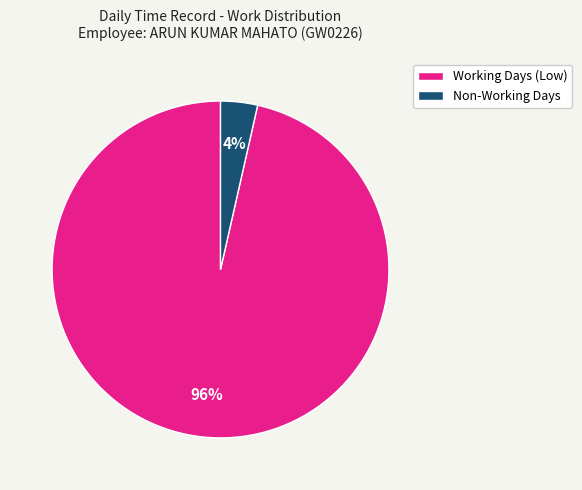

The Non-Working Days slice represents 11% of the pie. True or false?

False